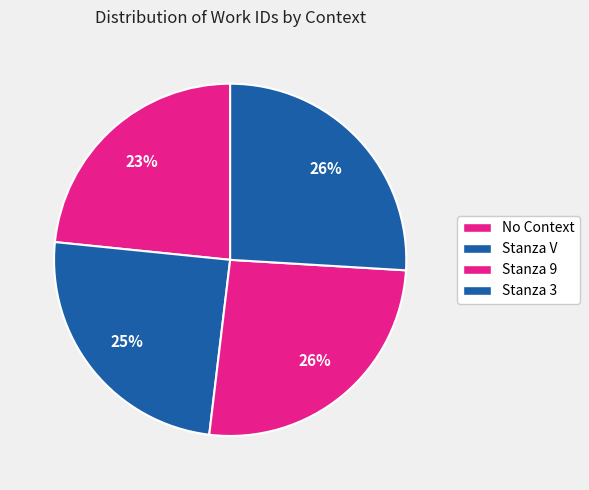

Which slice is the smallest?

No Context